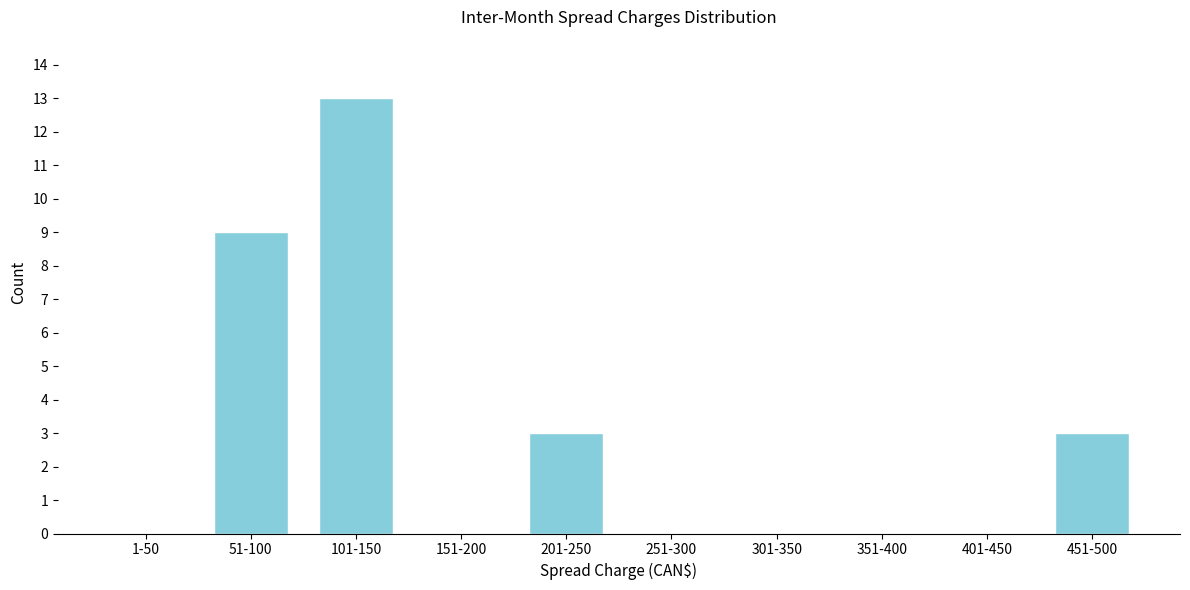

Reading right to left, extract all data points from this chart.

451-500=3	401-450=0	351-400=0	301-350=0	251-300=0	201-250=3	151-200=0	101-150=13	51-100=9	1-50=0